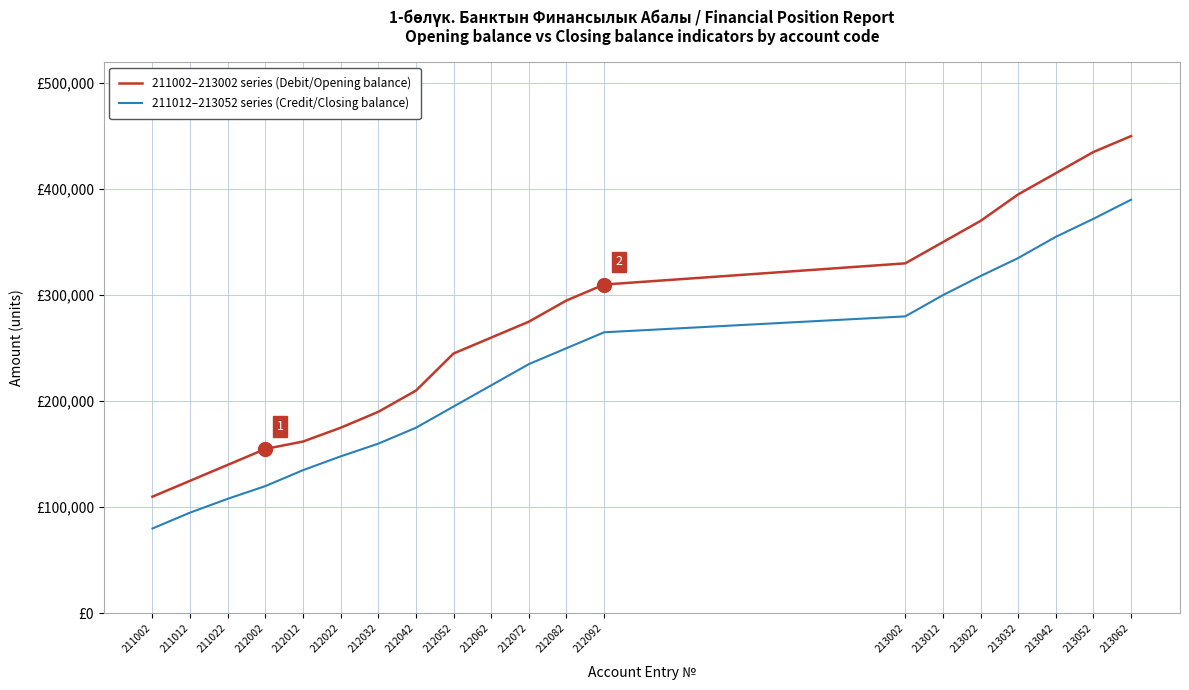

Is this an area chart (filled region under the line)?

No